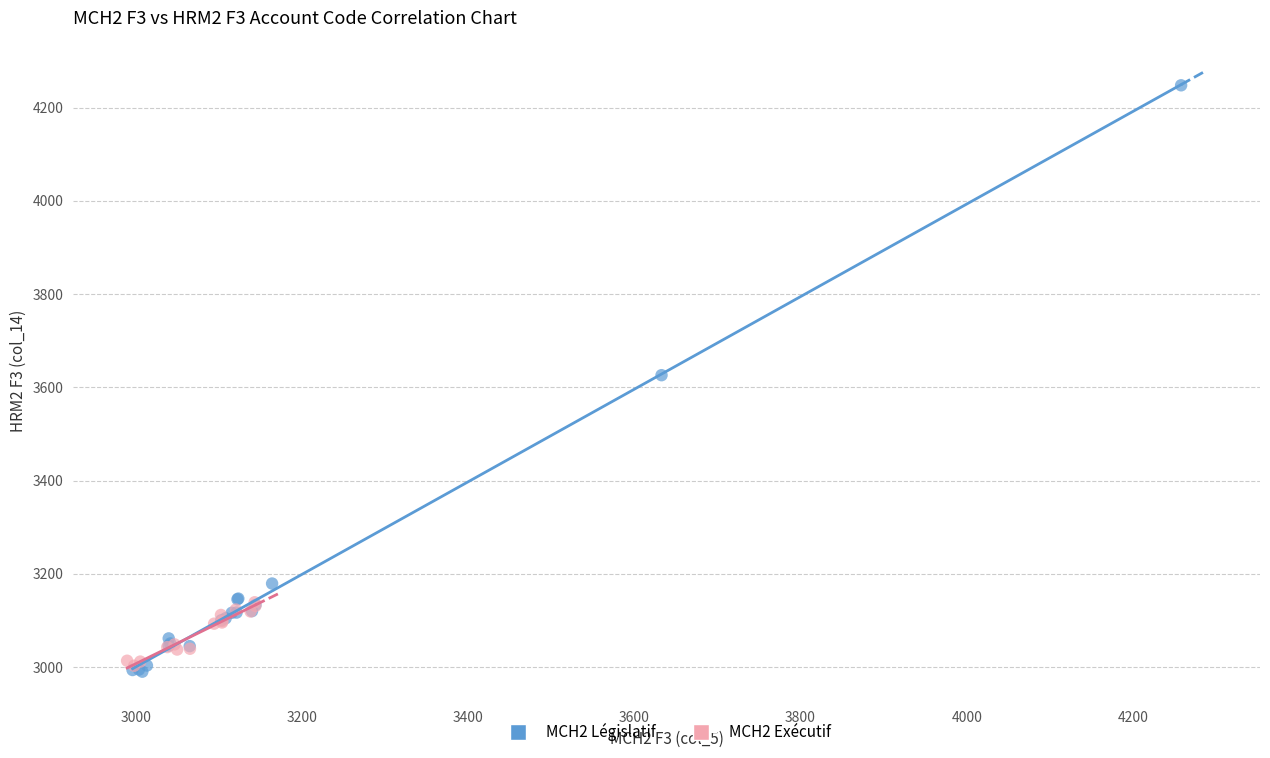

Which series has the widest spread of Y values?

MCH2 Législatif